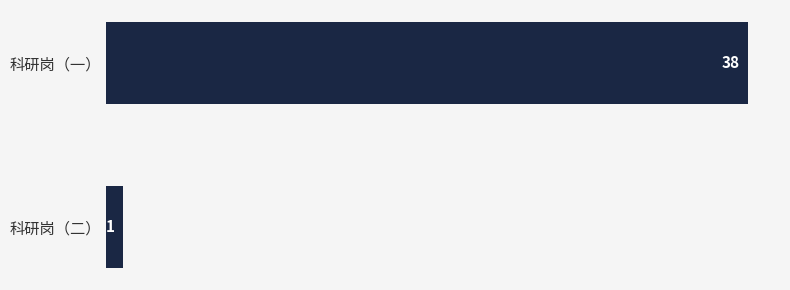

How many data points does each series have?

2